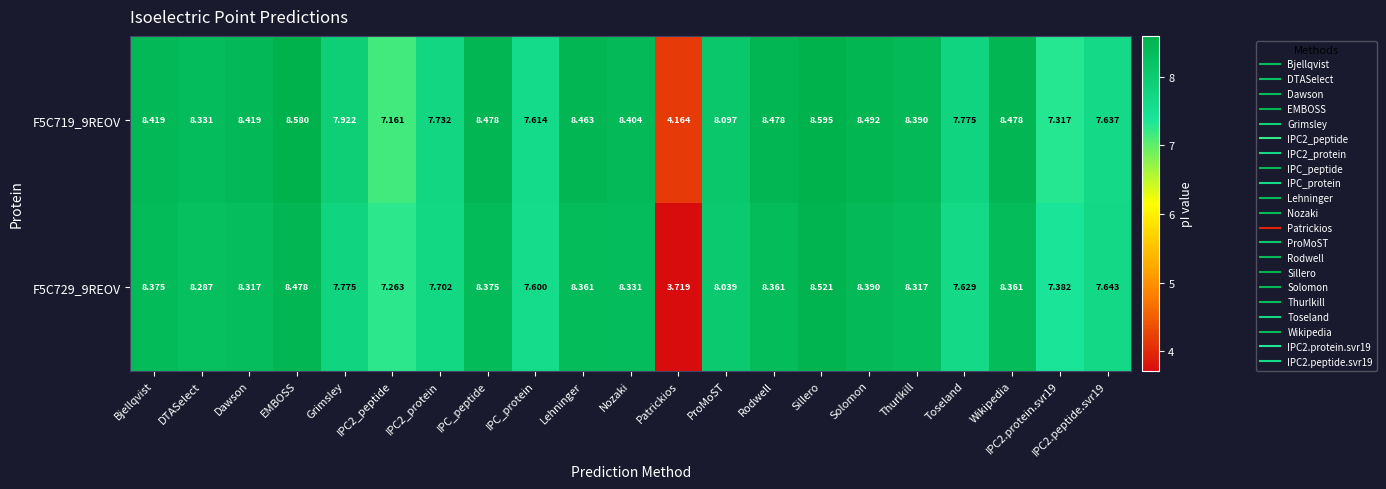

At which category is the sum across all series the highest?

Sillero